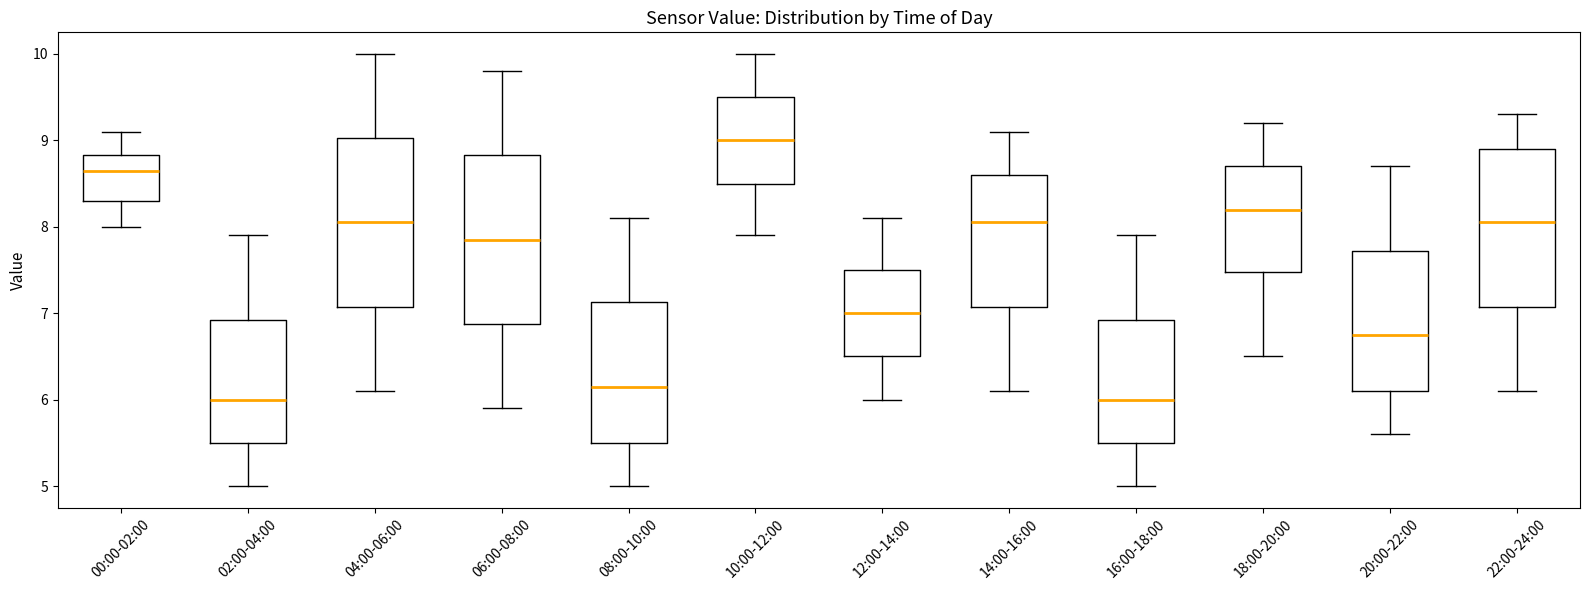

Reading left to right, transcribe this box plot: for each box, give where its median line is, the range the box spans, and where its two whiskers end, as read against the y-axis. The values are not printed on the chart, so give them approximately, as read against the axis.

00:00-02:00: median 8.7, box 8.3 to 8.8, whiskers 8.0 to 9.1
02:00-04:00: median 6.0, box 5.5 to 6.9, whiskers 5.0 to 7.9
04:00-06:00: median 8.1, box 7.1 to 9.0, whiskers 6.1 to 10.0
06:00-08:00: median 7.9, box 6.9 to 8.8, whiskers 5.9 to 9.8
08:00-10:00: median 6.2, box 5.5 to 7.1, whiskers 5.0 to 8.1
10:00-12:00: median 9.0, box 8.5 to 9.5, whiskers 7.9 to 10.0
12:00-14:00: median 7.0, box 6.5 to 7.5, whiskers 6.0 to 8.1
14:00-16:00: median 8.1, box 7.1 to 8.6, whiskers 6.1 to 9.1
16:00-18:00: median 6.0, box 5.5 to 6.9, whiskers 5.0 to 7.9
18:00-20:00: median 8.2, box 7.5 to 8.7, whiskers 6.5 to 9.2
20:00-22:00: median 6.8, box 6.1 to 7.7, whiskers 5.6 to 8.7
22:00-24:00: median 8.1, box 7.1 to 8.9, whiskers 6.1 to 9.3